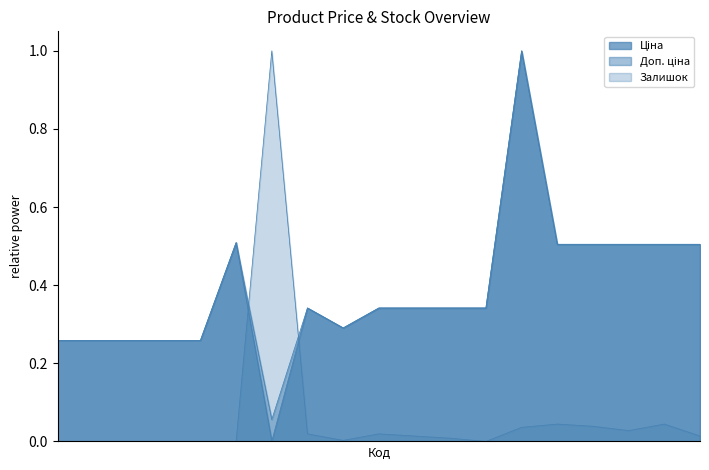

True or false: Залишок has more than 2 points higher than both neighbors.

True